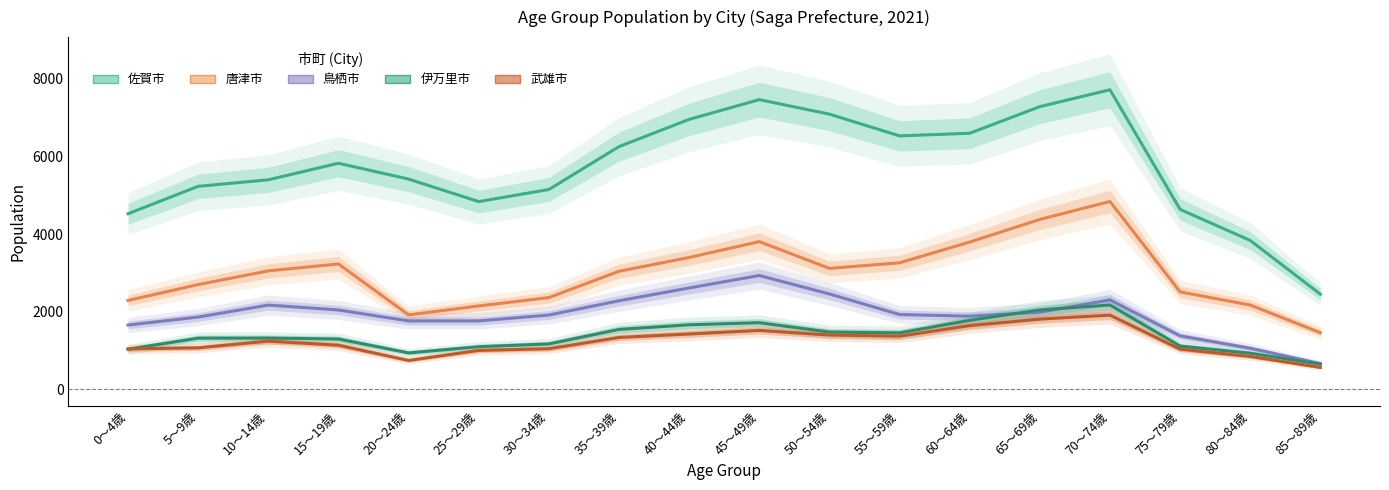

Where is the first local maximum for 唐津市?

15～19歳